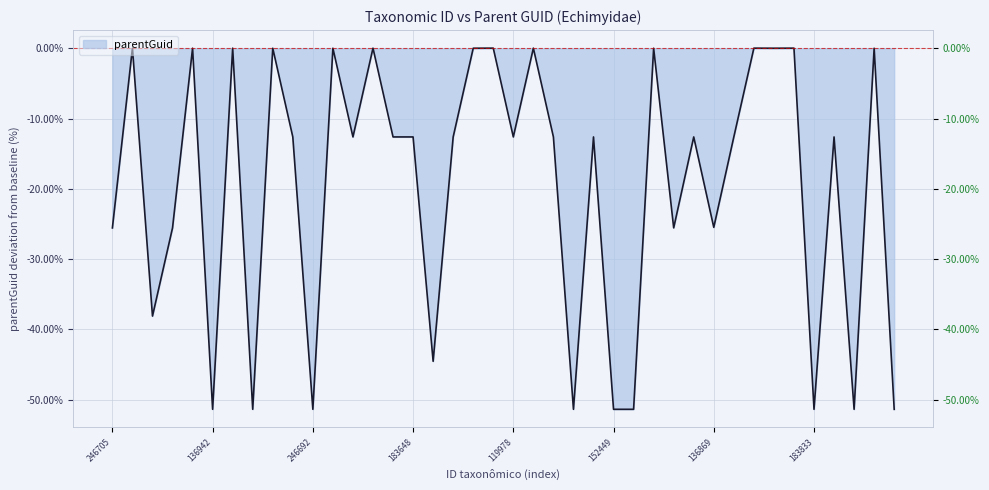

True or false: the data shows 0.0 at 215533.

False